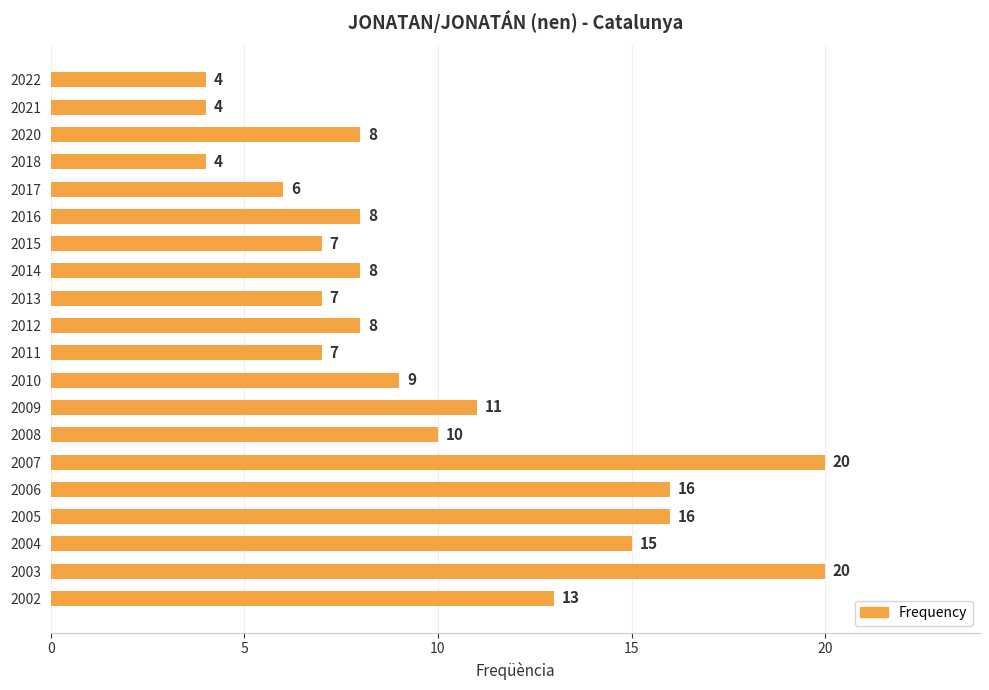

Approximately how many times larger is the value at 2005 compared to 2022?

4.0